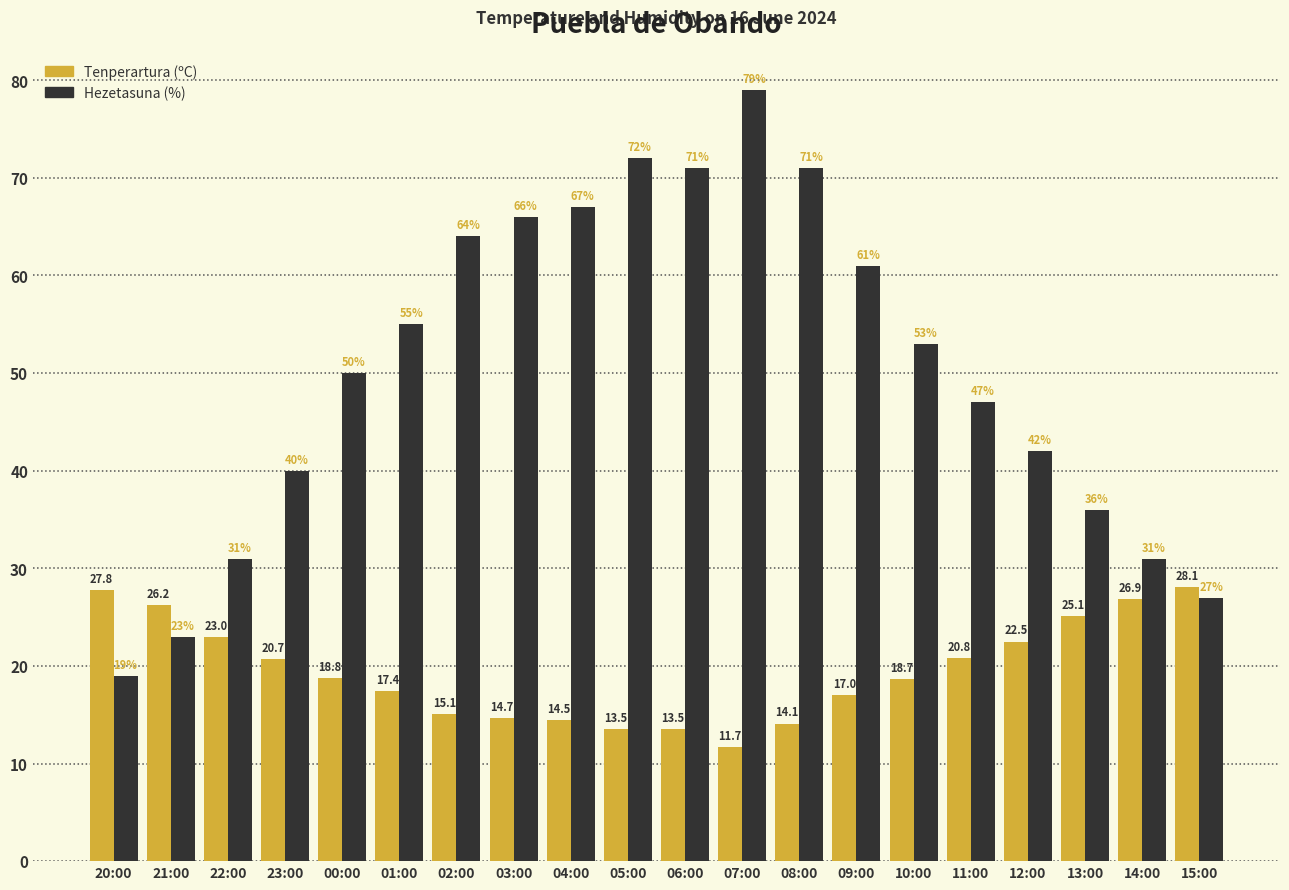

What is the value of the Hezetasuna (%) bar at the 3rd from the left?

31.0